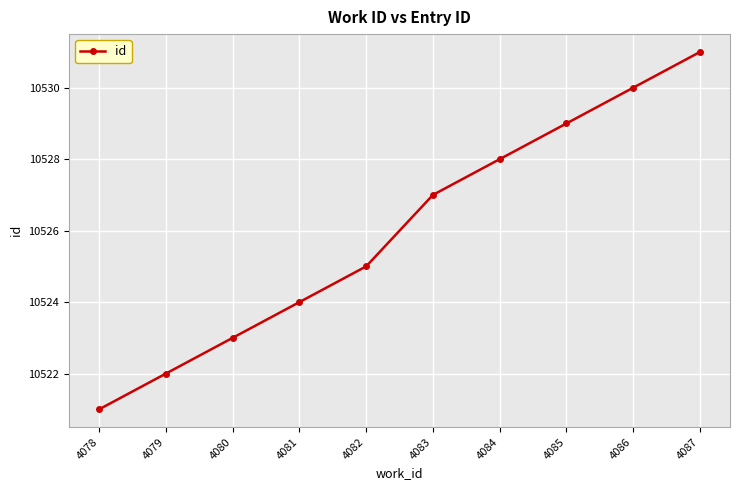

What is the minimum value shown in the chart?

10521